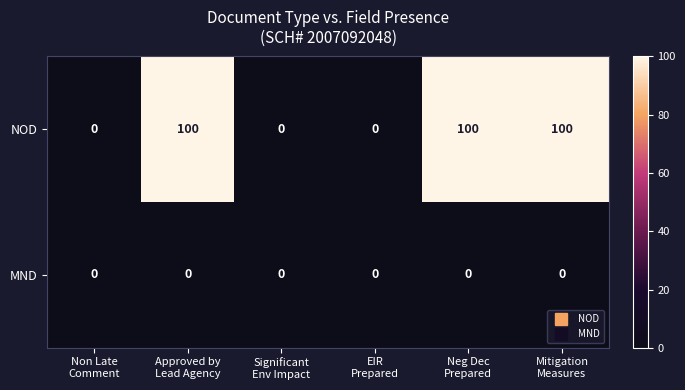

Reading left to right, transcribe all the data shown in this chart.

NOD: 0	100	0	0	100	100
MND: 0	0	0	0	0	0